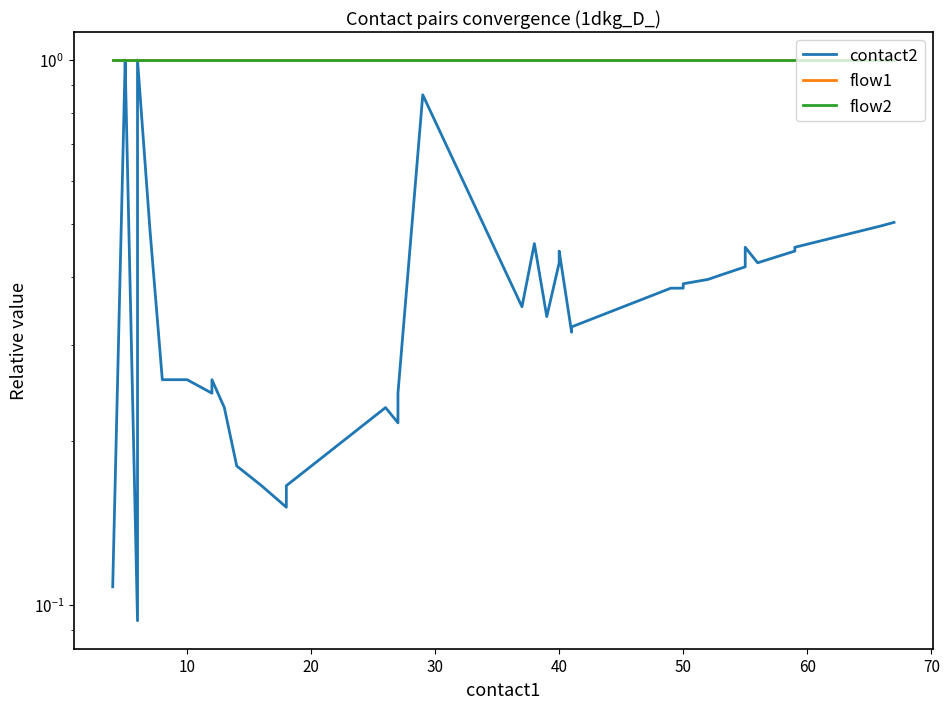

Is it true that flow2 equals 1.3 at 39?

False